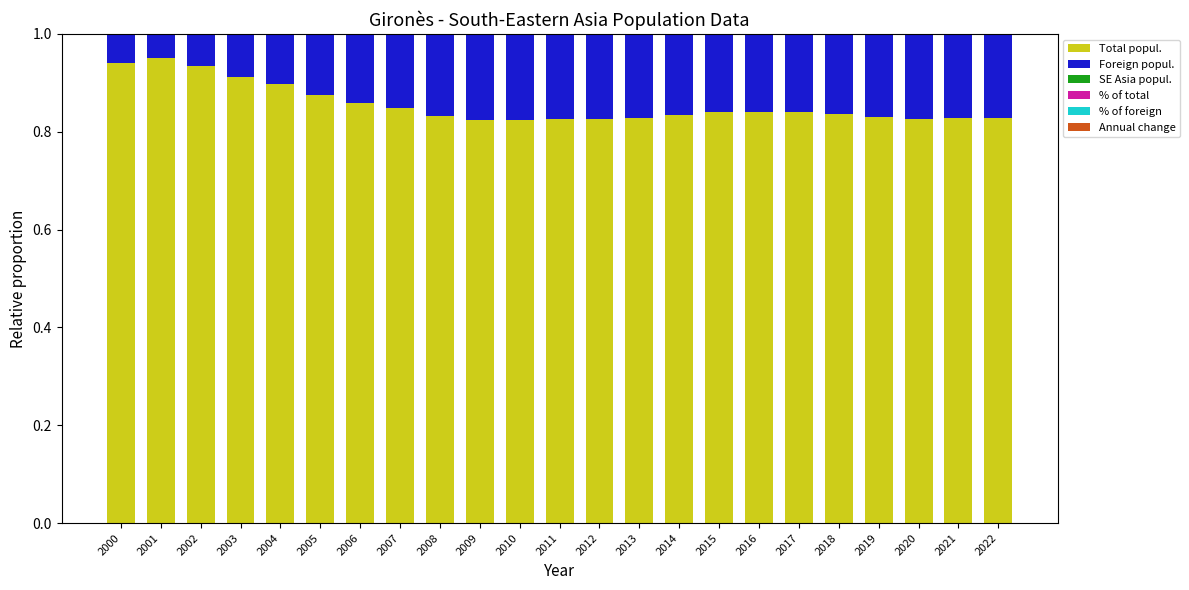

Reading left to right, transcribe all the data shown in this chart.

Total popul.: 0.9	1.0	0.9	0.9	0.9	0.9	0.9	0.8	0.8	0.8	0.8	0.8	0.8	0.8	0.8	0.8	0.8	0.8	0.8	0.8	0.8	0.8	0.8
Foreign popul.: 0.1	0.0	0.1	0.1	0.1	0.1	0.1	0.2	0.2	0.2	0.2	0.2	0.2	0.2	0.2	0.2	0.2	0.2	0.2	0.2	0.2	0.2	0.2
SE Asia popul.: 0.0	0.0	0.0	0.0	0.0	0.0	0.0	0.0	0.0	0.0	0.0	0.0	0.0	0.0	0.0	0.0	0.0	0.0	0.0	0.0	0.0	0.0	0.0
% of total: 0.0	0.0	0.0	0.0	0.0	0.0	0.0	0.0	0.0	0.0	0.0	0.0	0.0	0.0	0.0	0.0	0.0	0.0	0.0	0.0	0.0	0.0	0.0
% of foreign: 0.0	0.0	0.0	0.0	0.0	0.0	0.0	0.0	0.0	0.0	0.0	0.0	0.0	0.0	0.0	0.0	0.0	0.0	0.0	0.0	0.0	0.0	0.0
Annual change: 0.0	0.0	0.0	0.0	-0.0	0.0	0.0	-0.0	0.0	0.0	0.0	-0.0	0.0	0.0	0.0	-0.0	0.0	0.0	0.0	0.0	0.0	0.0	0.0